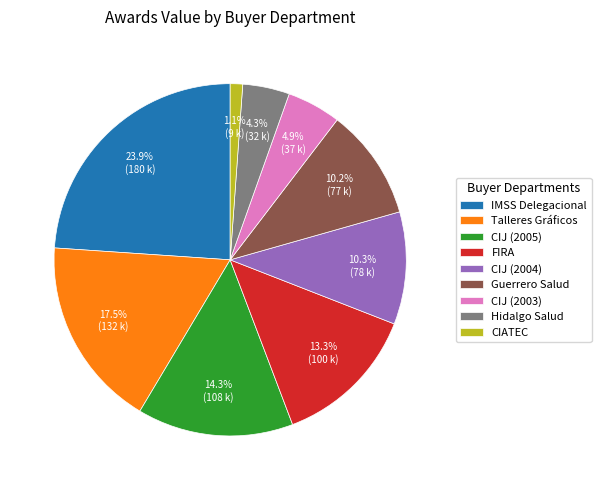

To the nearest percent, what is the average slice percentage?

11%